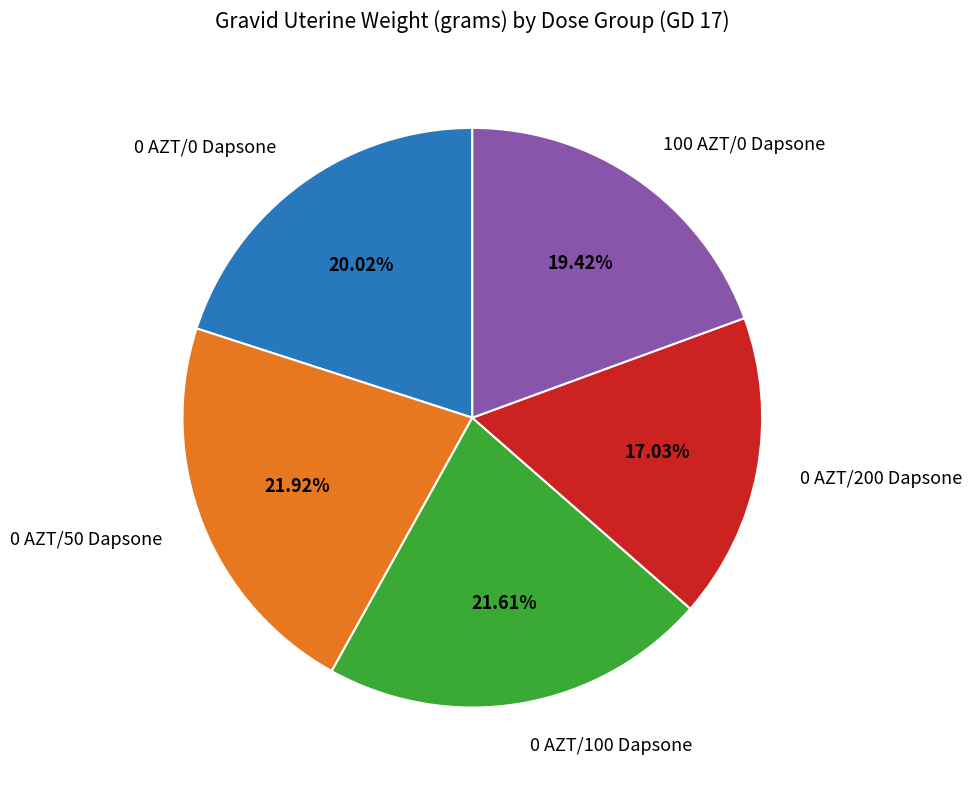

Count the number of slices in the pie.

5